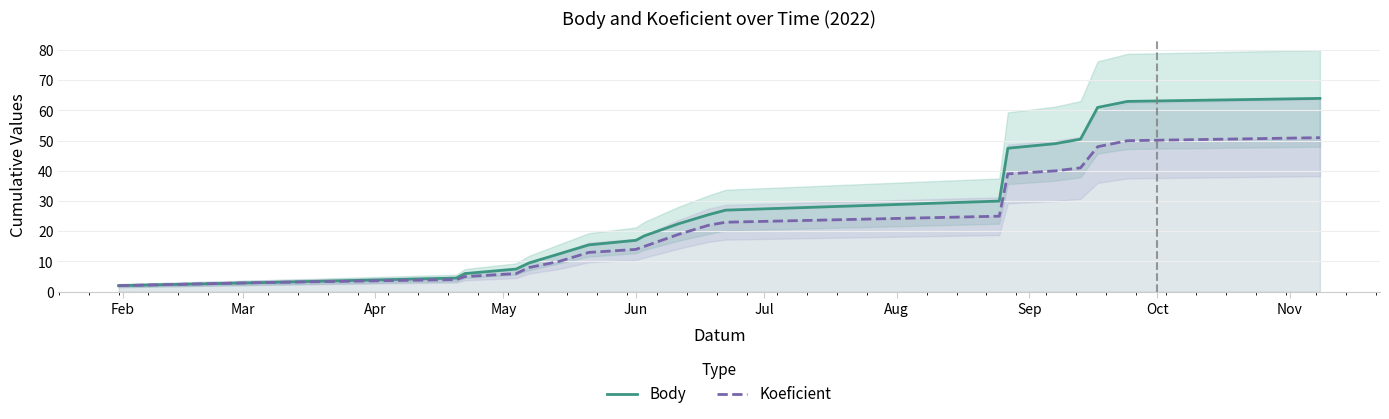

How many distinct data groups are displayed?

2